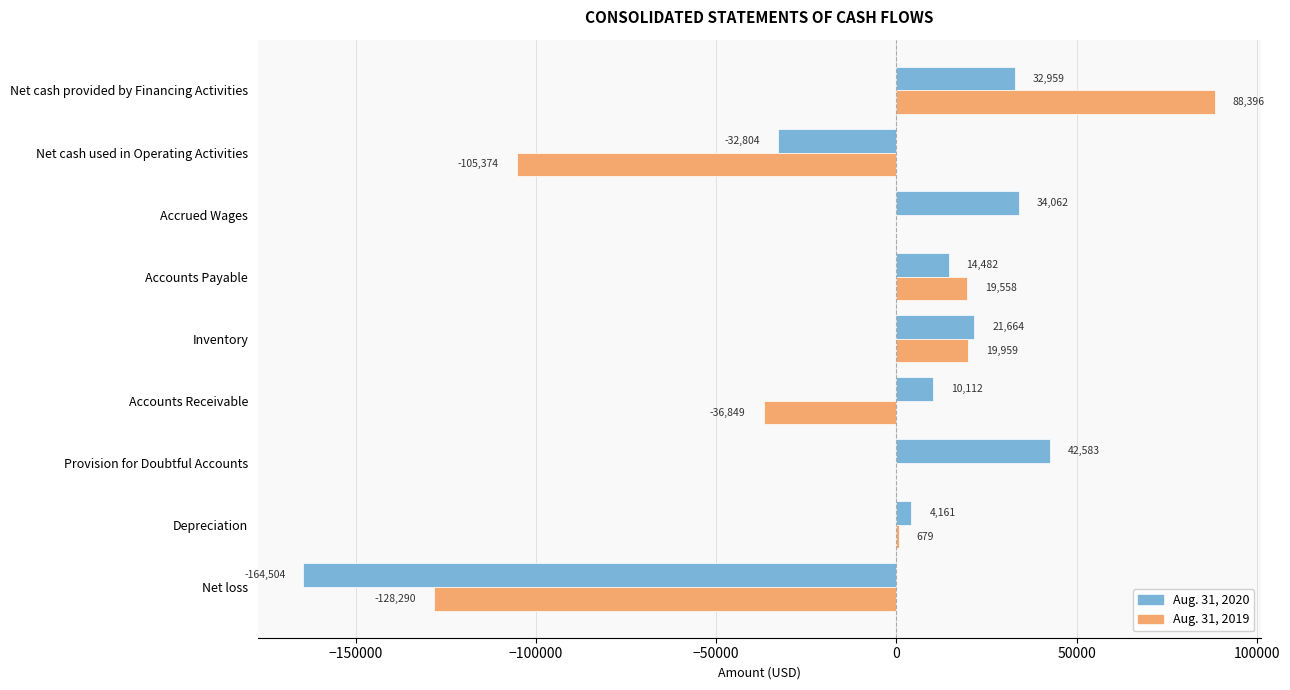

Which series has the largest range (max minus min)?

Aug. 31, 2019